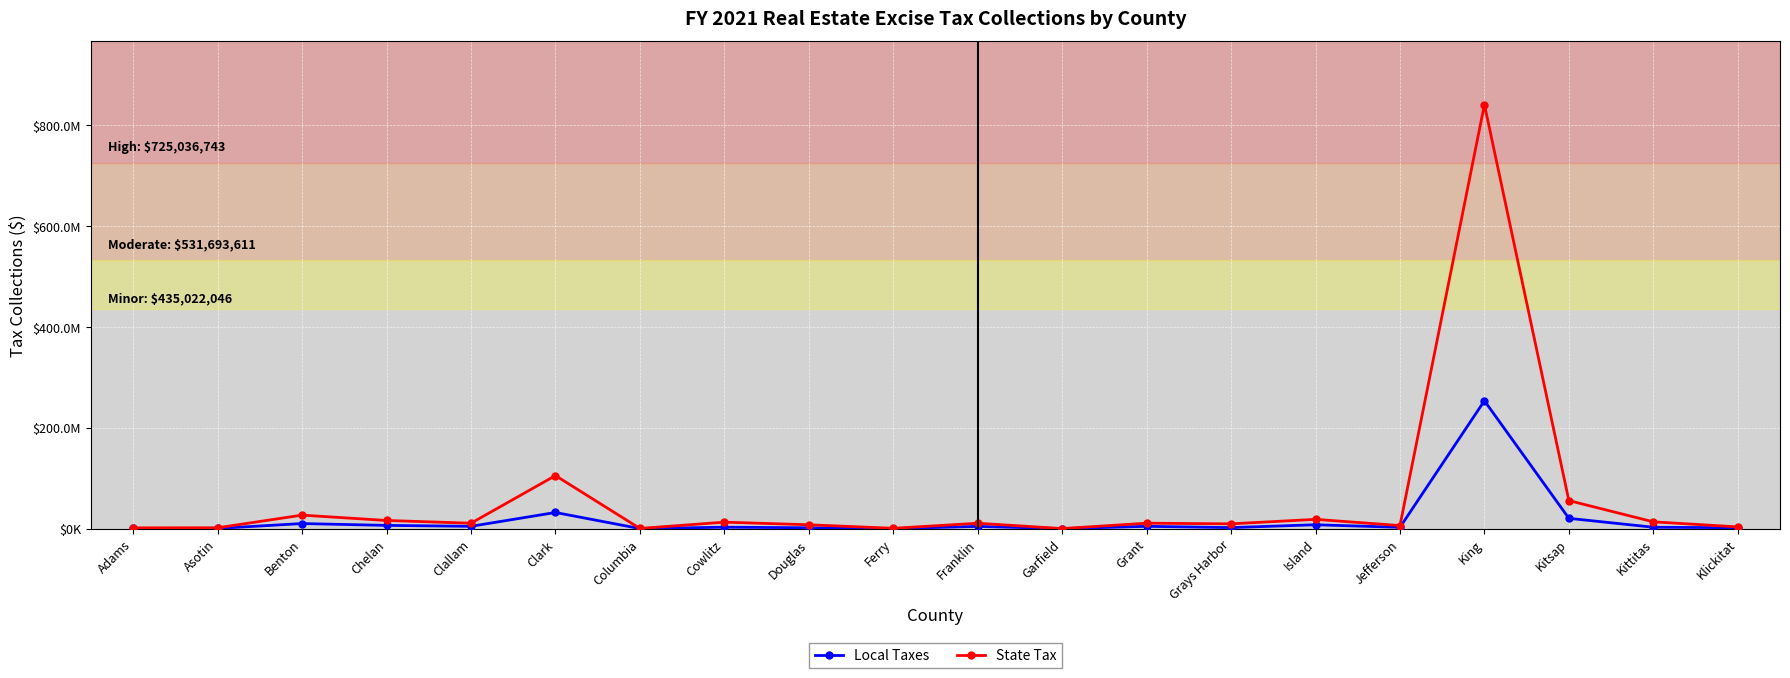

Where is the first local maximum for Local Taxes?

Benton